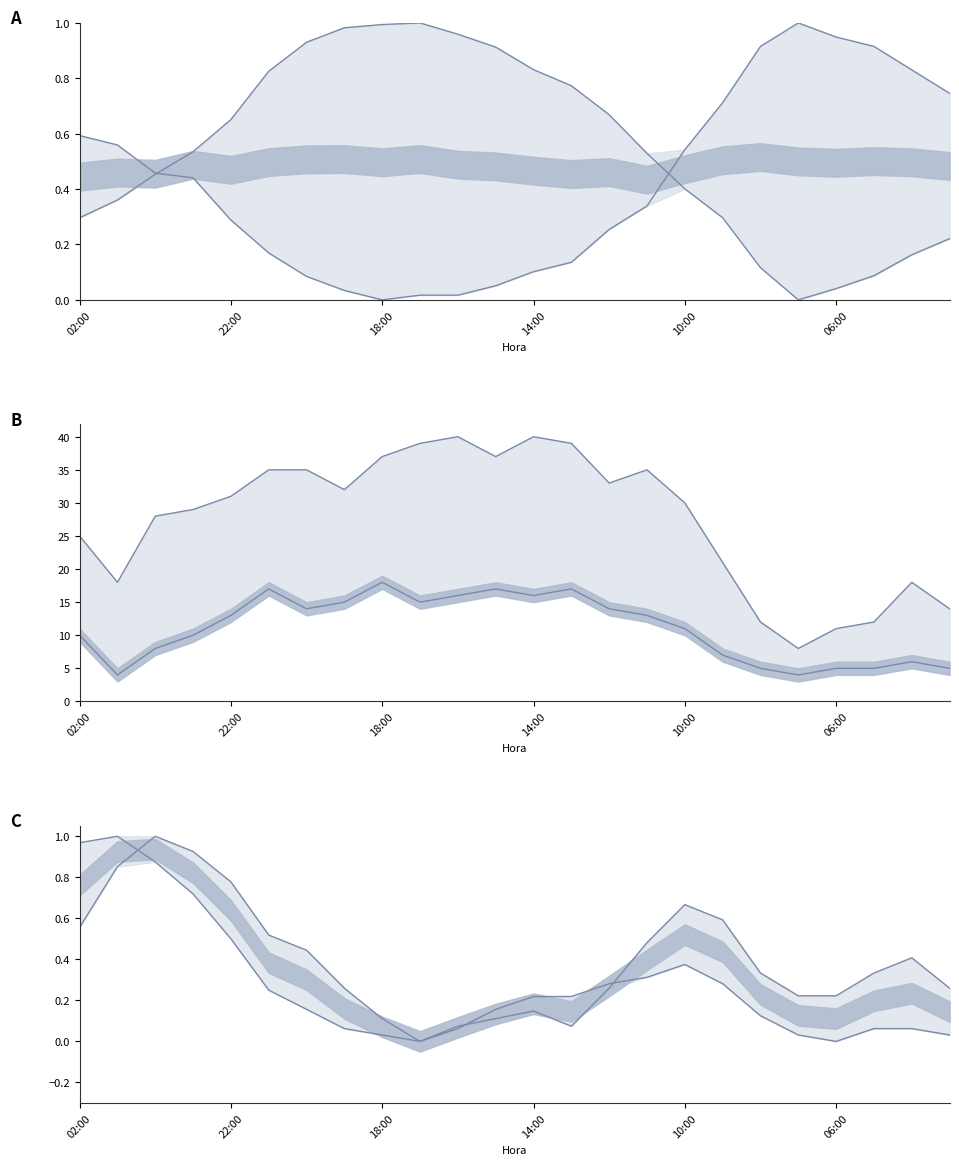

How many lines are shown in the chart?

6